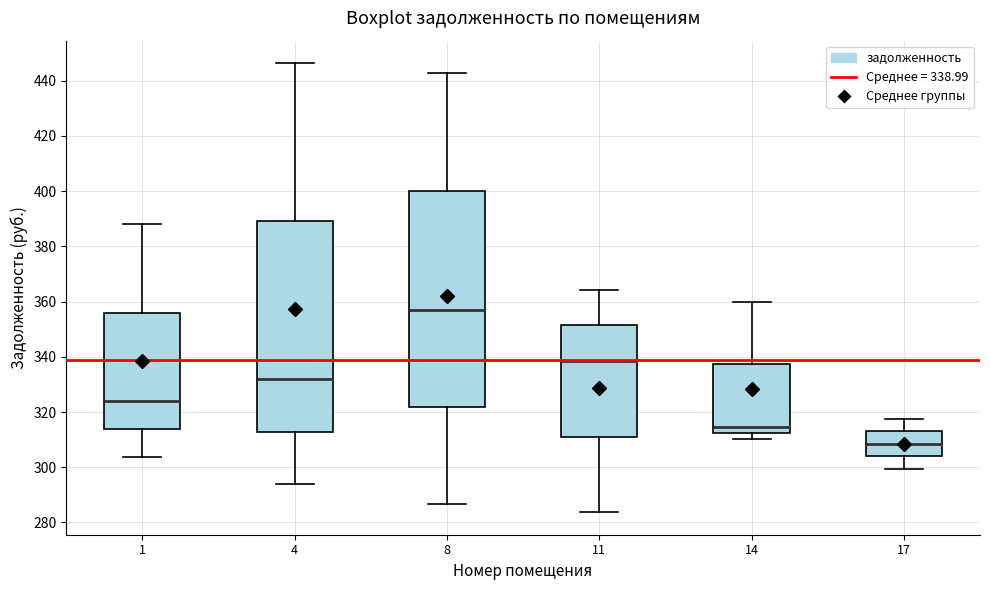

Where does the median line of the box at x = 17 sit on the y-axis? The values are not printed on the chart, so give them approximately, as read against the axis.

308